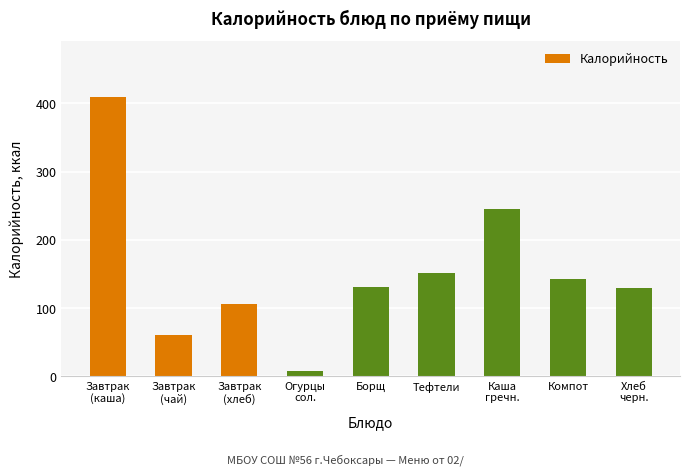

What is the label of the 3rd bar from the right?

Каша
гречн.